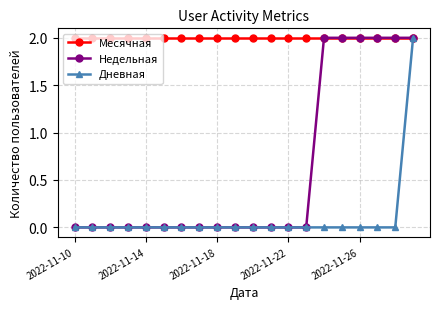

List the series in order of their overall mean, lowest first.

Дневная, Недельная, Месячная